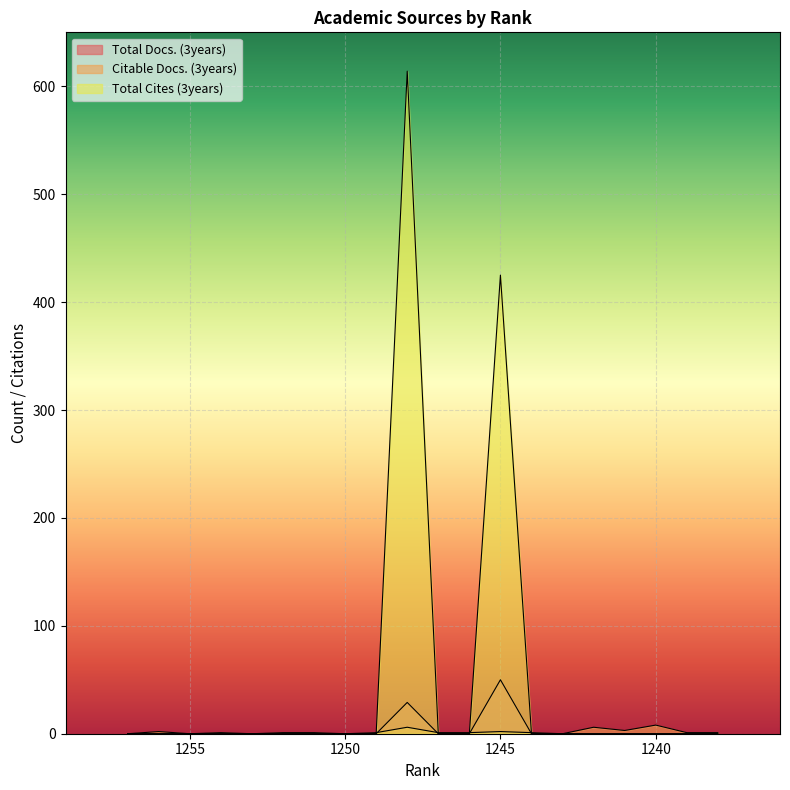

The Total Cites (3years) series shows -280 at 1253. True or false?

False